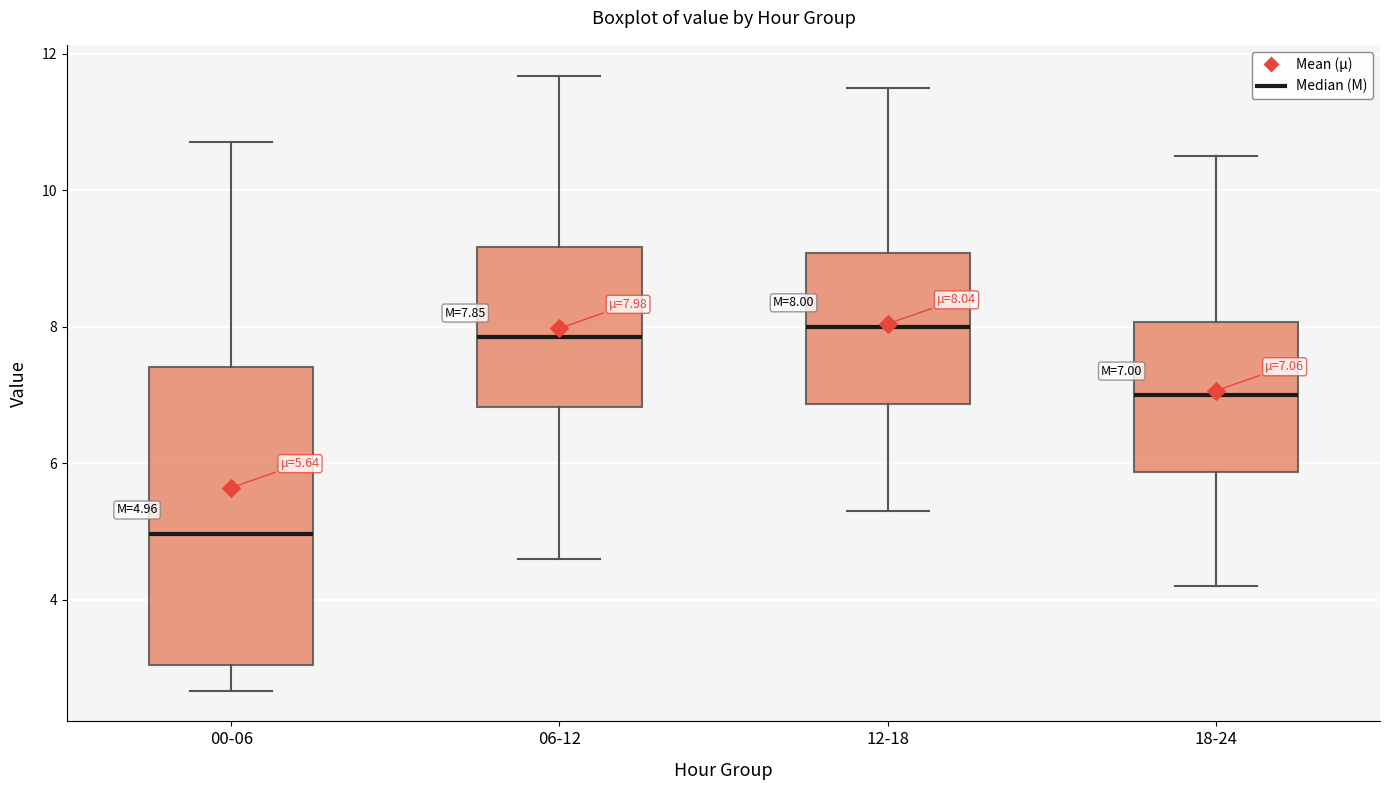

Which box is the tallest, from its lower edge to its upper edge?

00-06